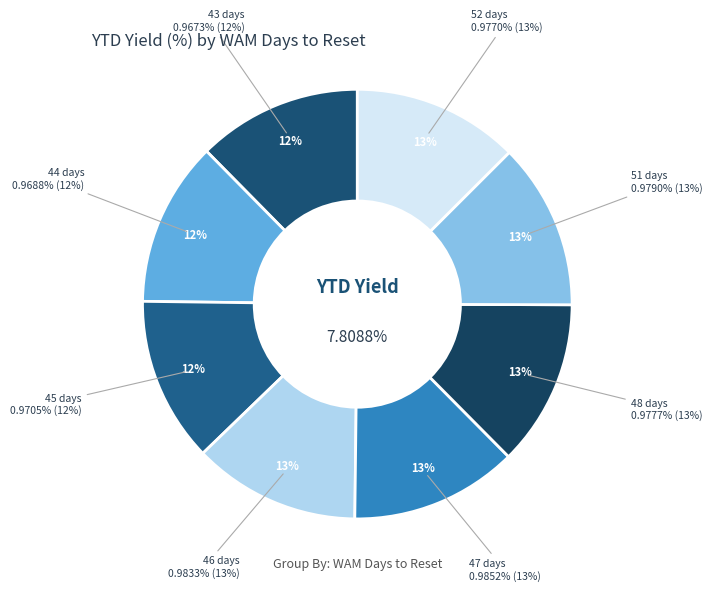

How many slices are in this pie chart?

8